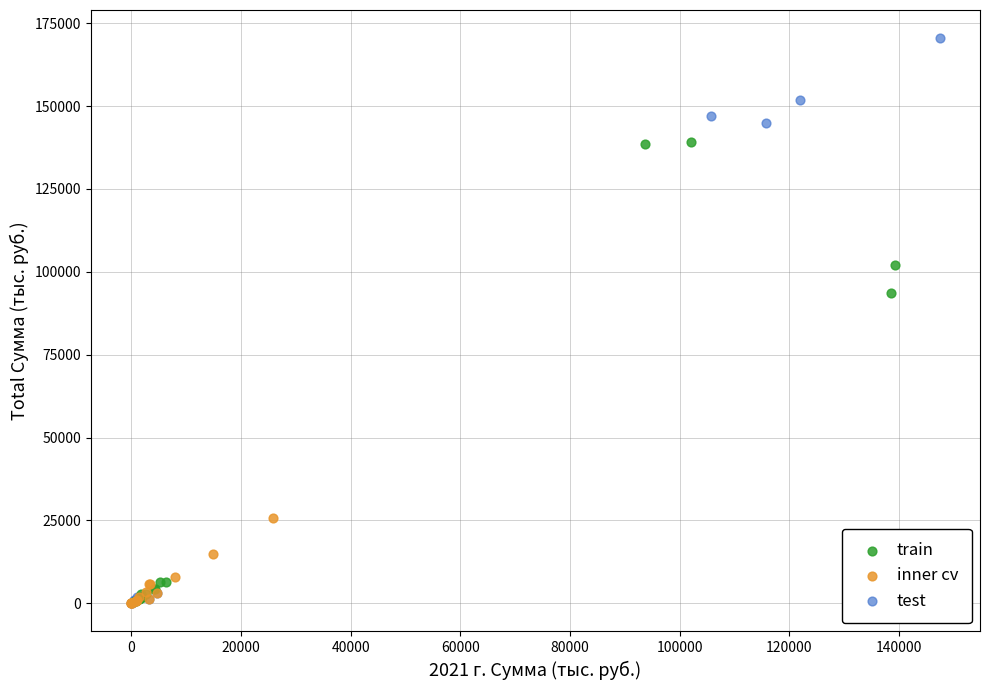

Which series reaches the maximum Y coordinate?

test